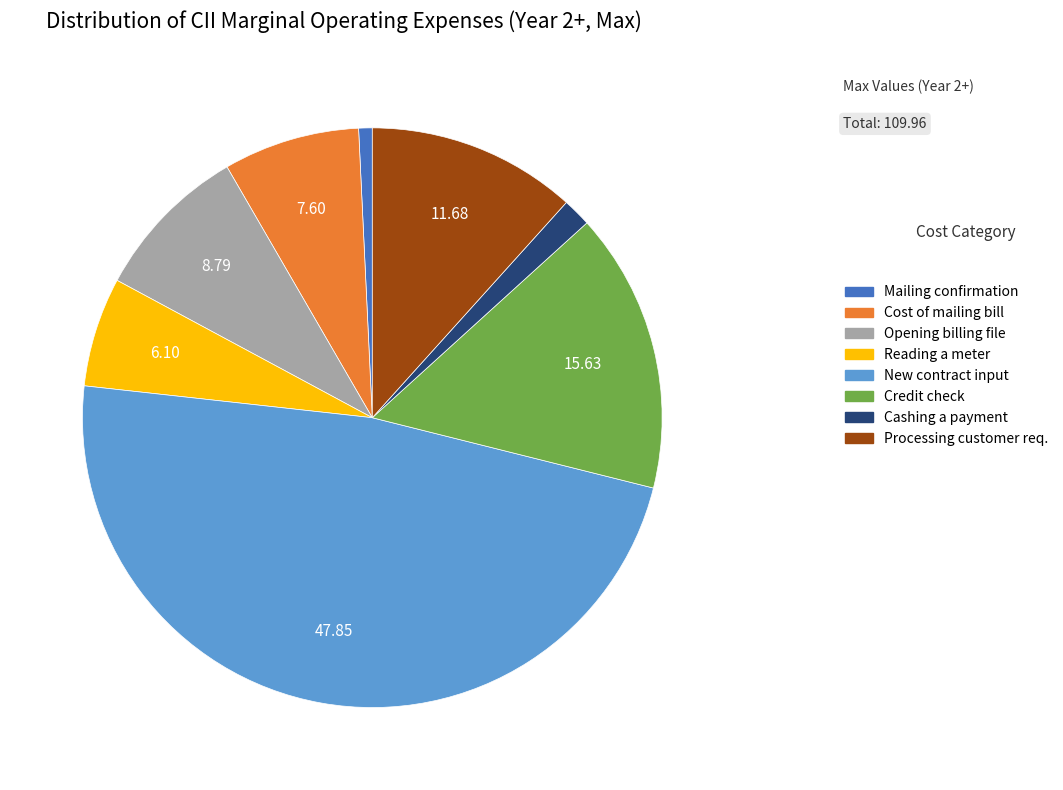

Does any single category account for the majority?

No